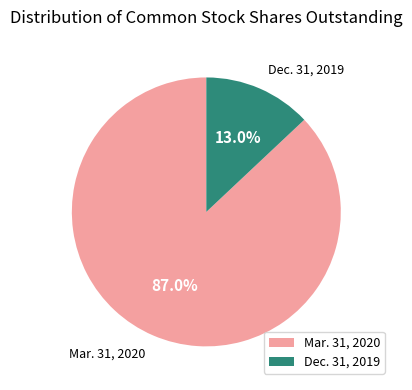

What is the total percentage of Mar. 31, 2020 and Dec. 31, 2019?

100.0%